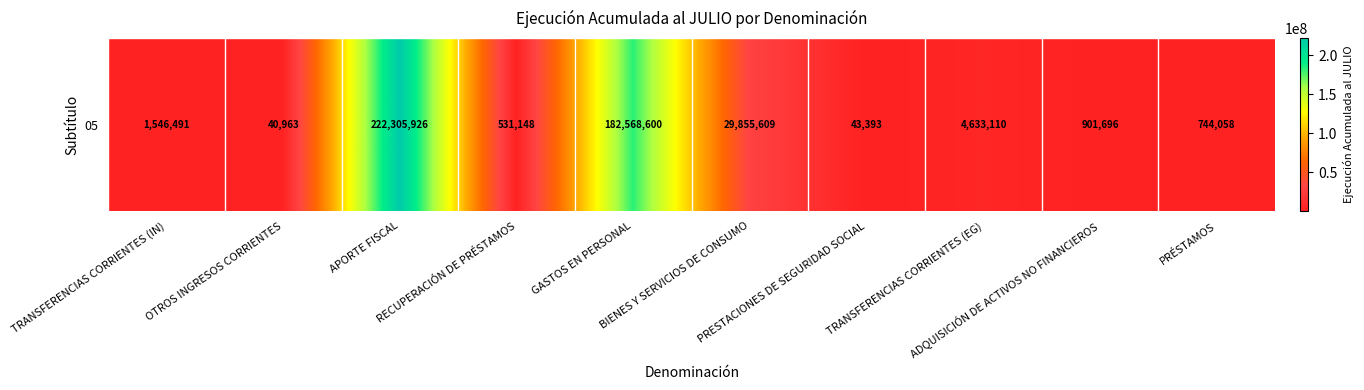

What is the average value?

44317099